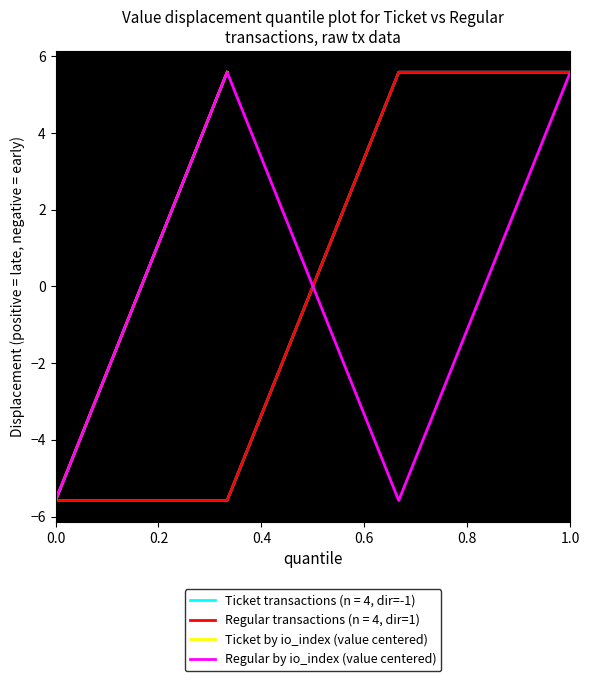

What is the approximate value of Ticket by io_index (value centered) at 0.0?

-5.6